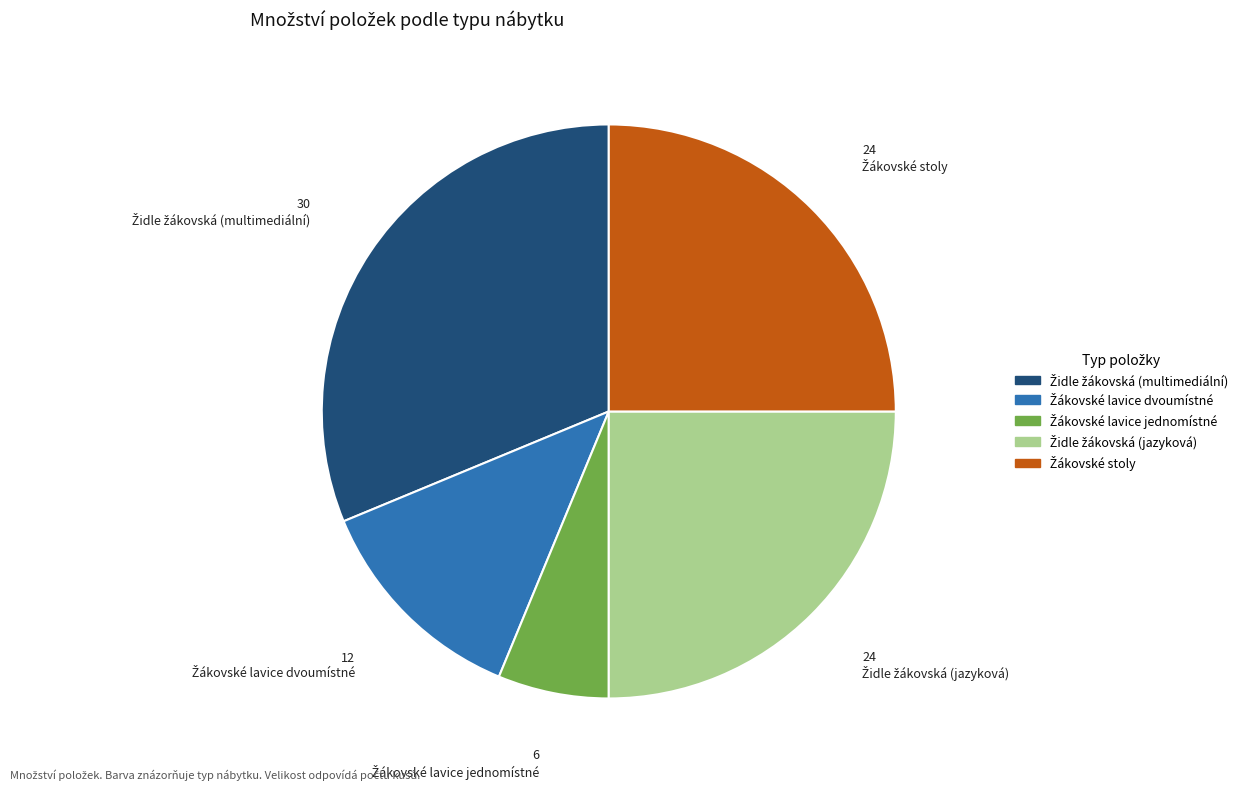

Count the number of slices in the pie.

5